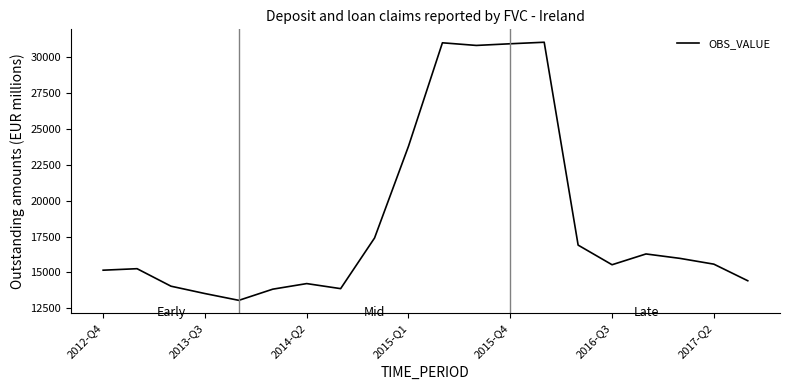

What is the greatest value displayed?

31001